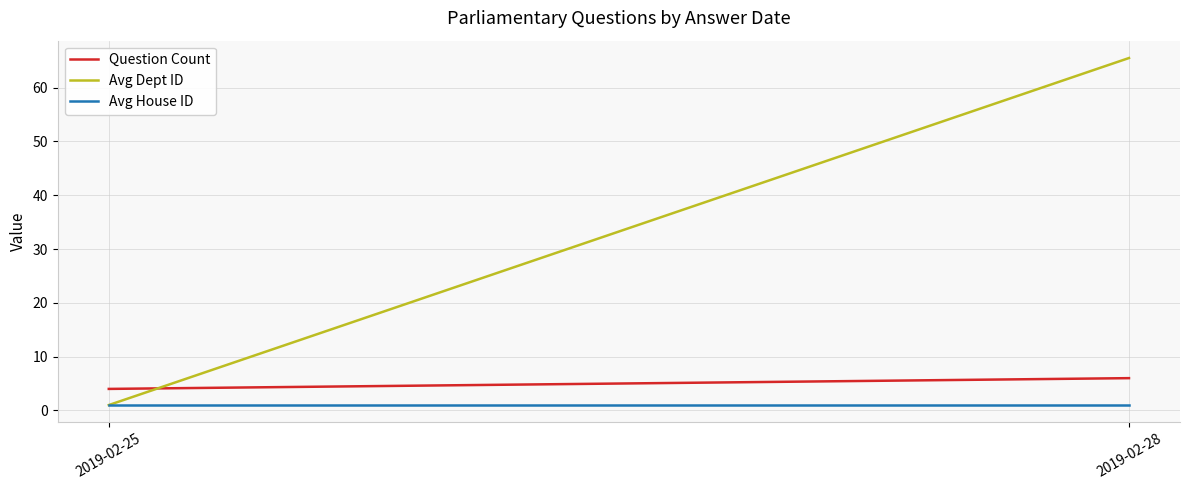

Which series has the widest spread of values?

Avg Dept ID